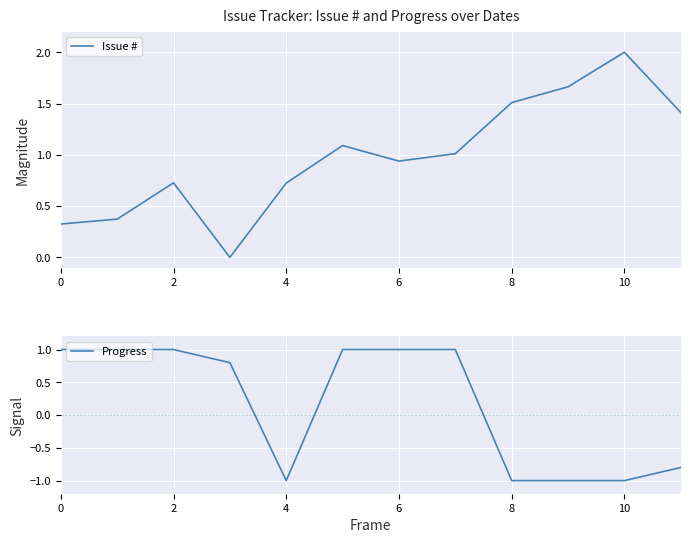

Which category has the highest value in the Issue # series?

10